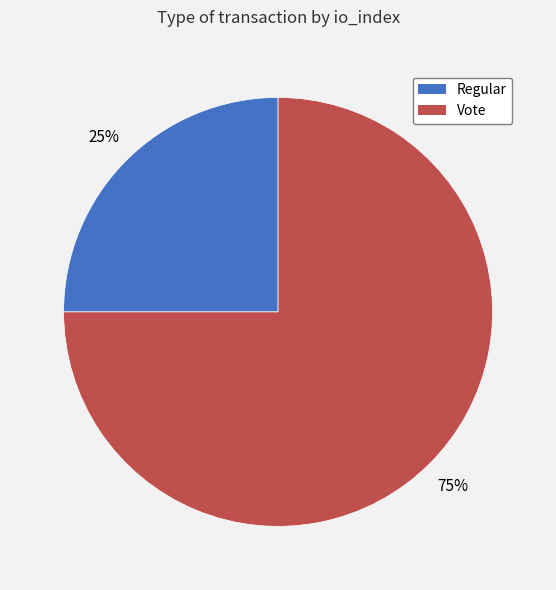

What is the ratio of the value at Vote to the value at Regular?

3.0